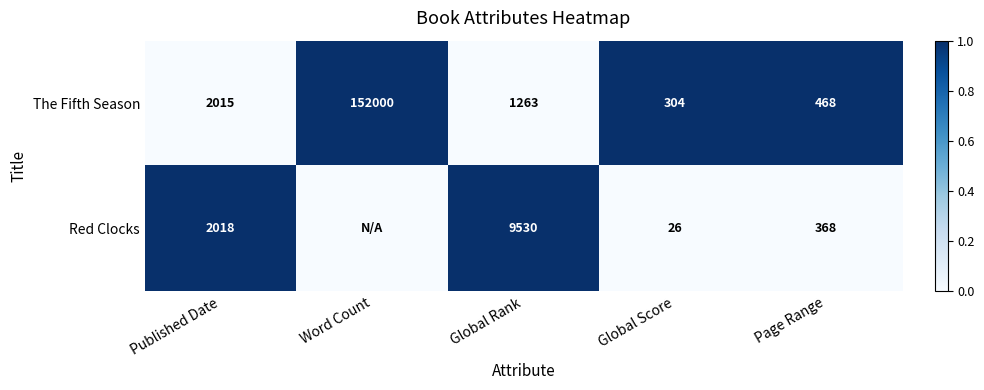

What is the greatest value displayed?

1